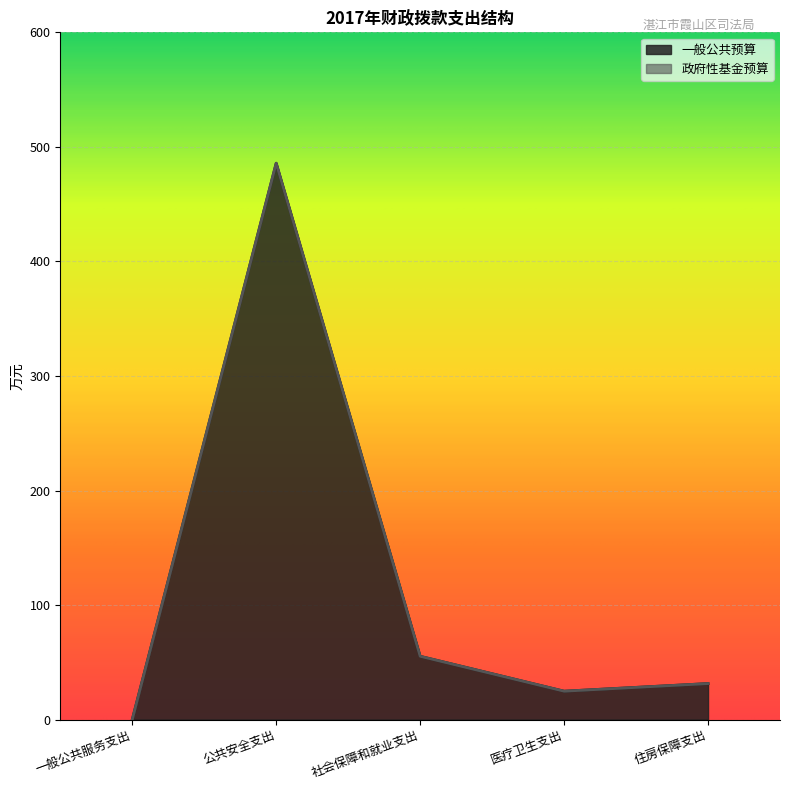

Reading left to right, transcribe all the data shown in this chart.

一般公共服务支出=0.0	公共安全支出=485.7	社会保障和就业支出=55.3	医疗卫生支出=24.8	住房保障支出=31.4